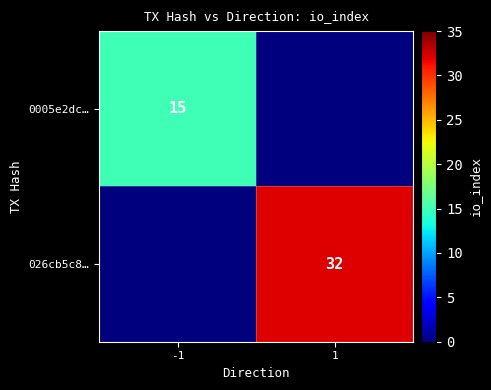

Is it true that 0005e2dc… equals 3 at -1?

False